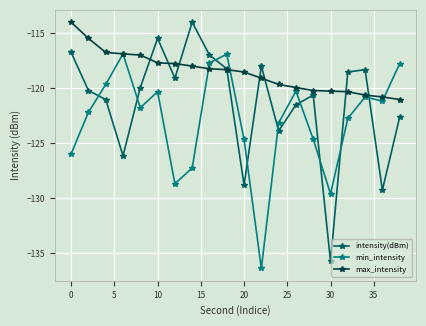

List the series in order of their overall mean, highest first.

max_intensity, intensity(dBm), min_intensity